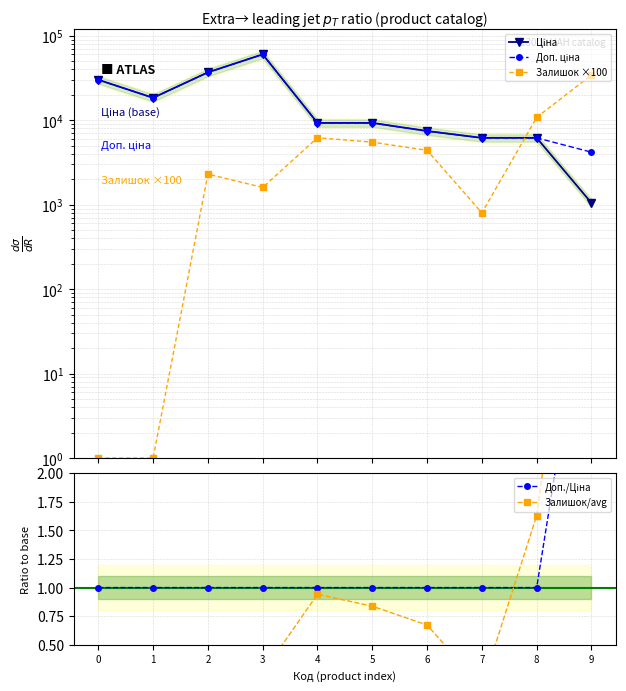

Is the value of Доп. ціна at 7 greater than the value of Доп./Ціна at 8?

Yes